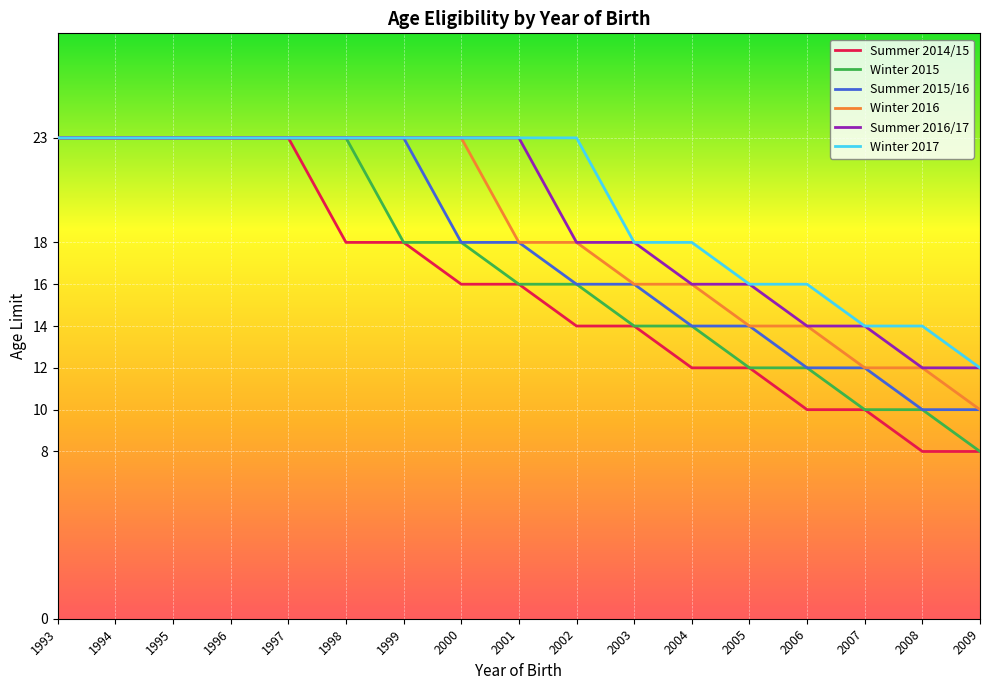

What is the average value of the Summer 2014/15 series?

16